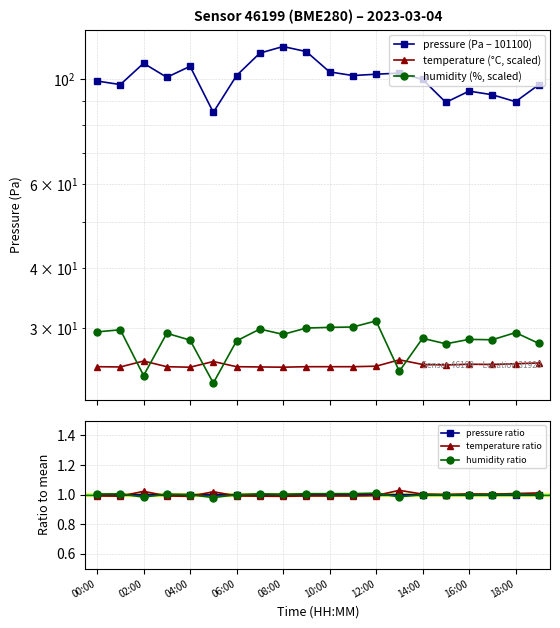

True or false: pressure ratio has a value of 1.0 at 08:00.

True